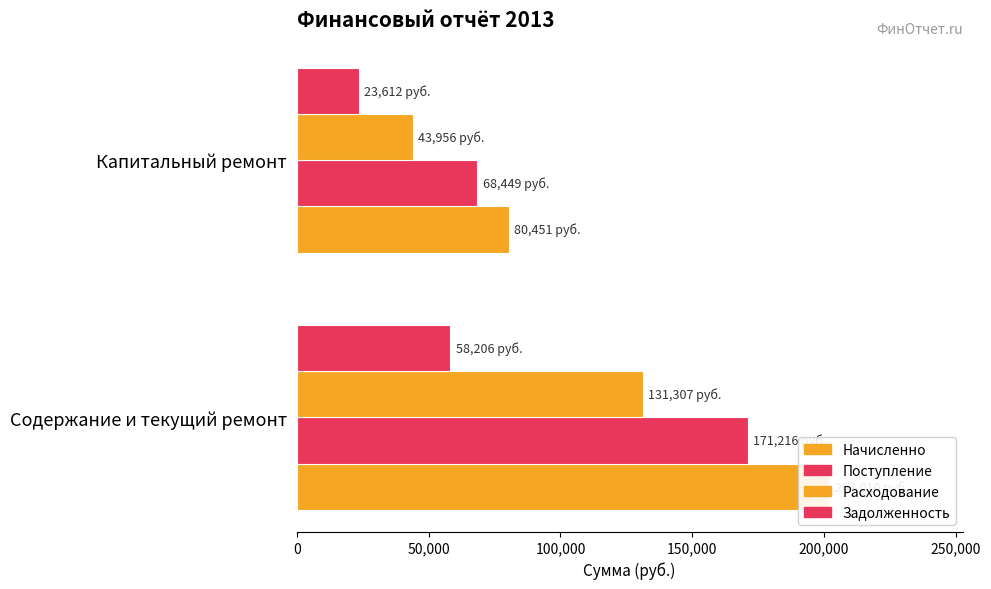

How many data points in Поступление are less than 171215?

1